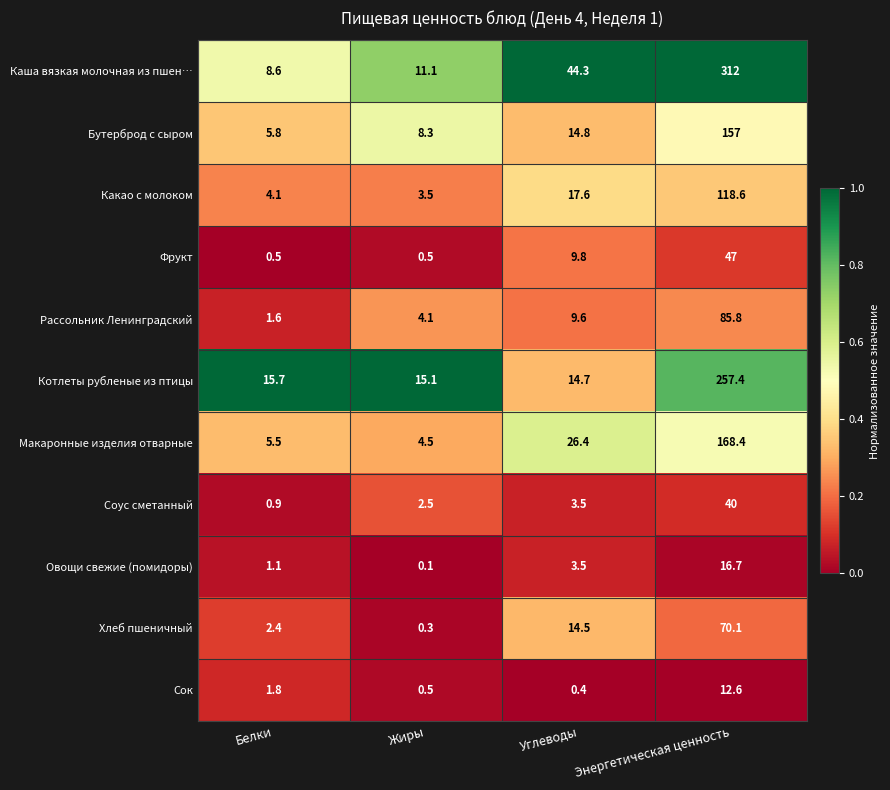

What is the total value across all series at Энергетическая ценность?

1285.6